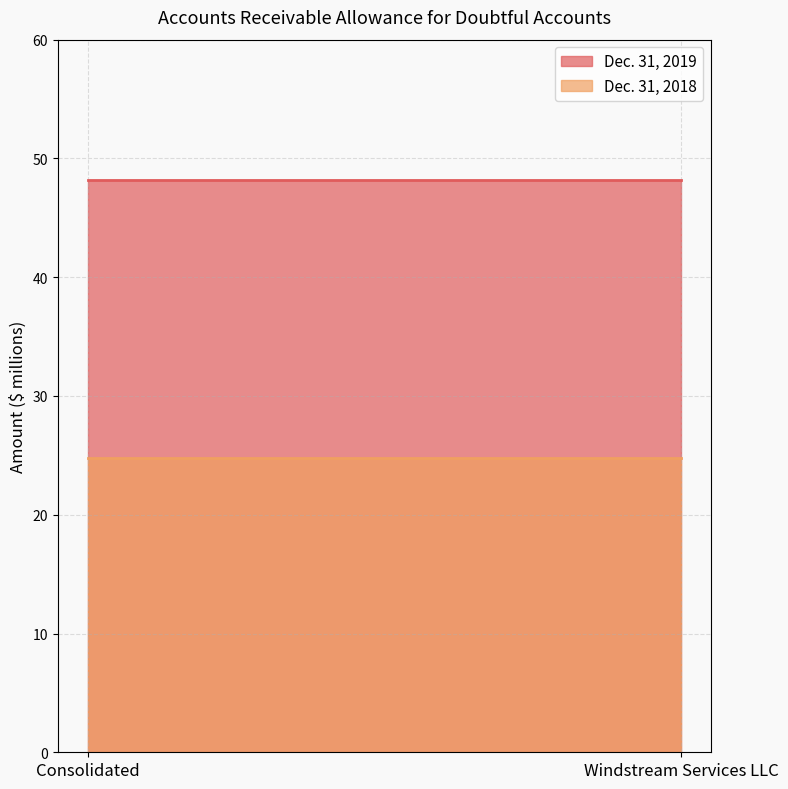

At which label does Dec. 31, 2018 reach its minimum?

Consolidated